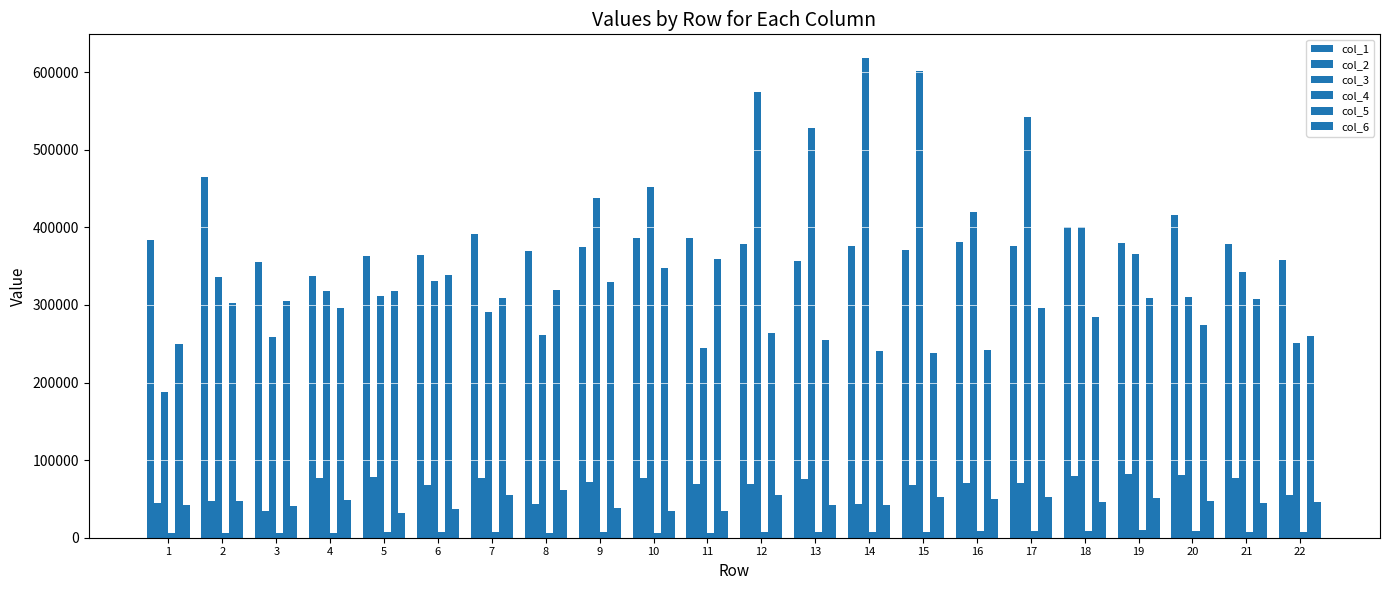

Does the chart contain any negative values?

No